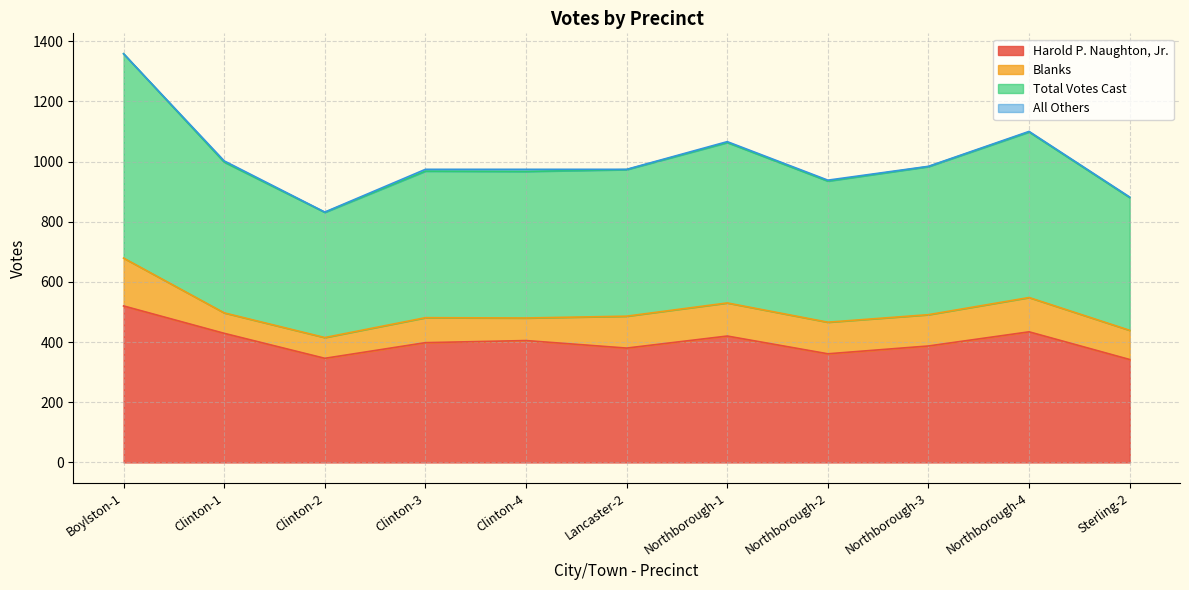

Where is the first local maximum for Total Votes Cast?

Northborough-1